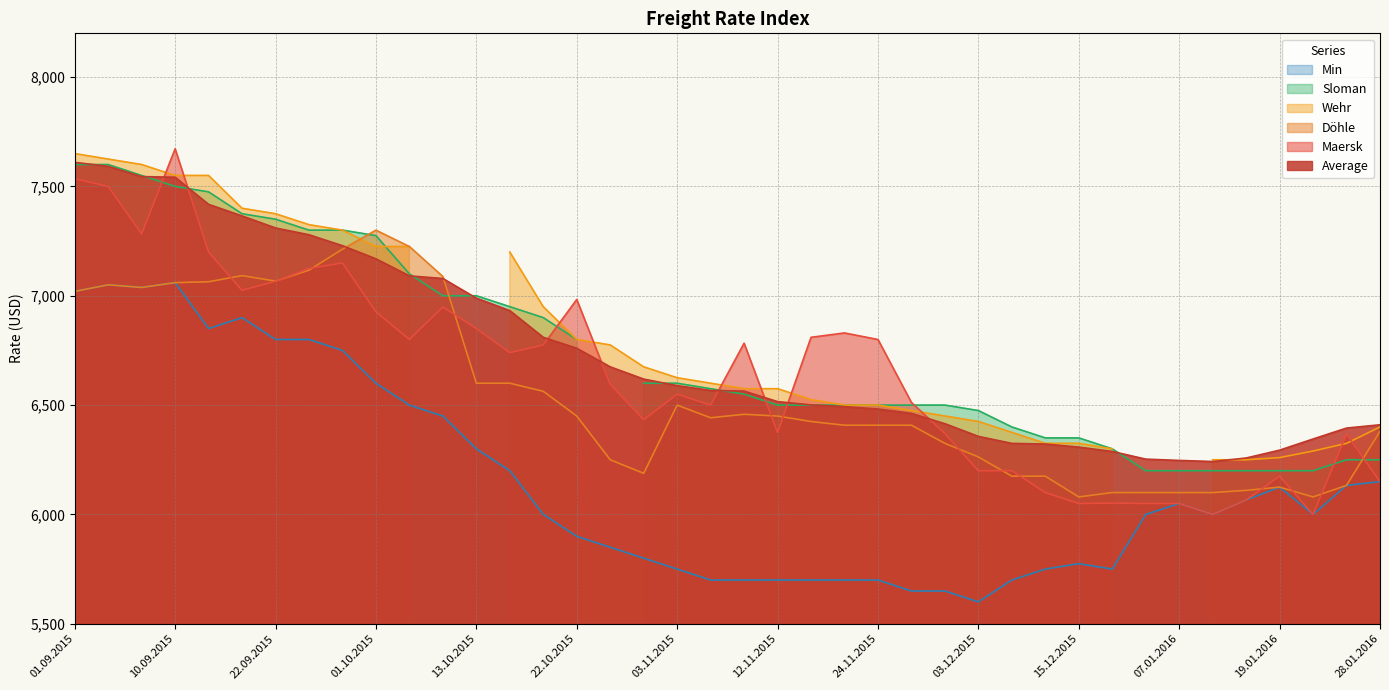

At how many categories does at least one series exceed 7409?

5